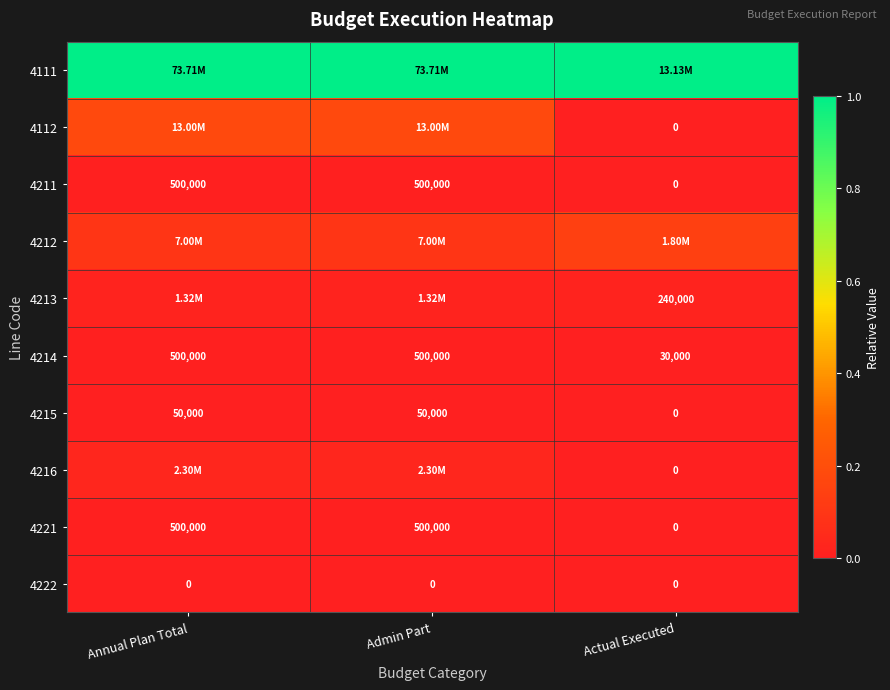

The value of 4112 at Admin Part is 0.1. True or false?

False